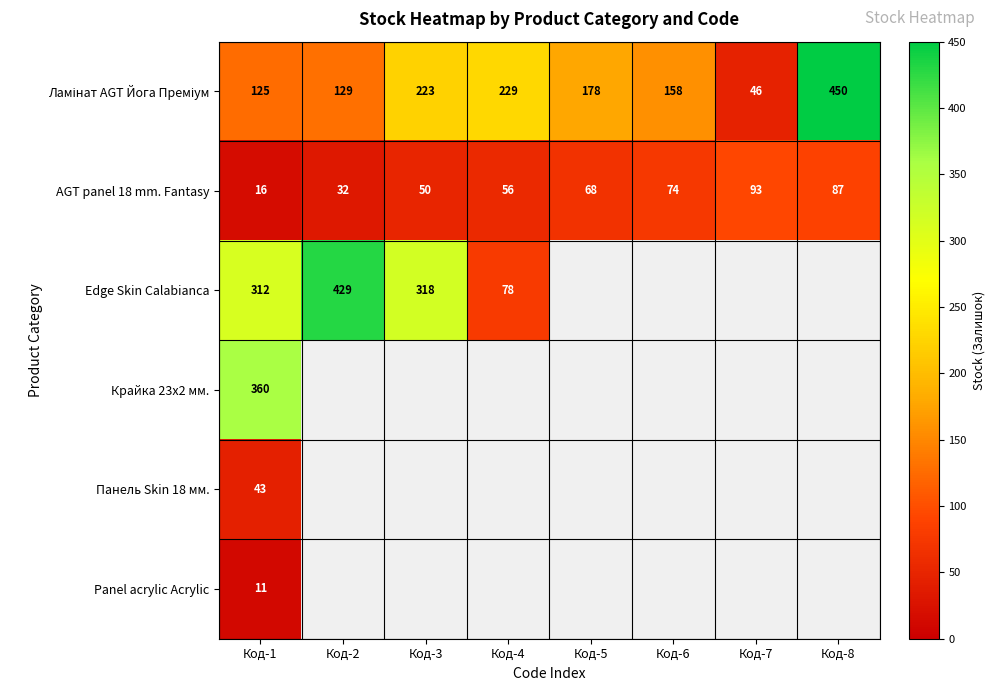

What is the greatest value displayed?

450.0